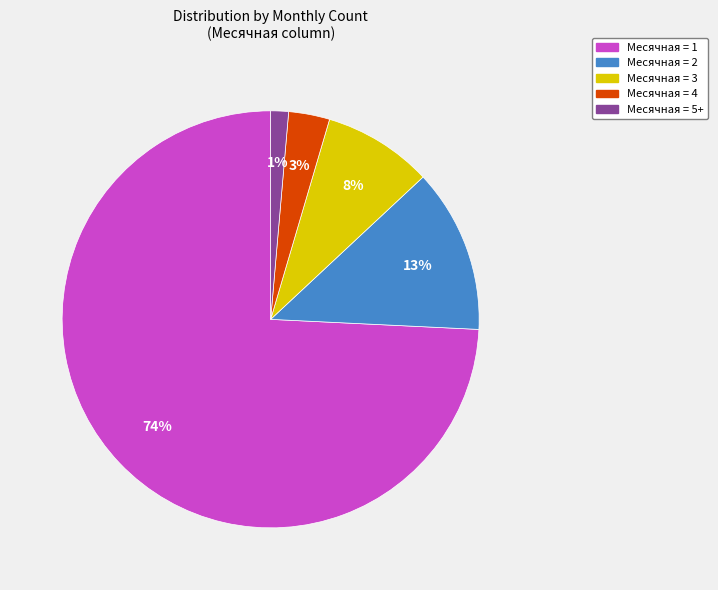

To the nearest percent, what is the average slice percentage?

20%